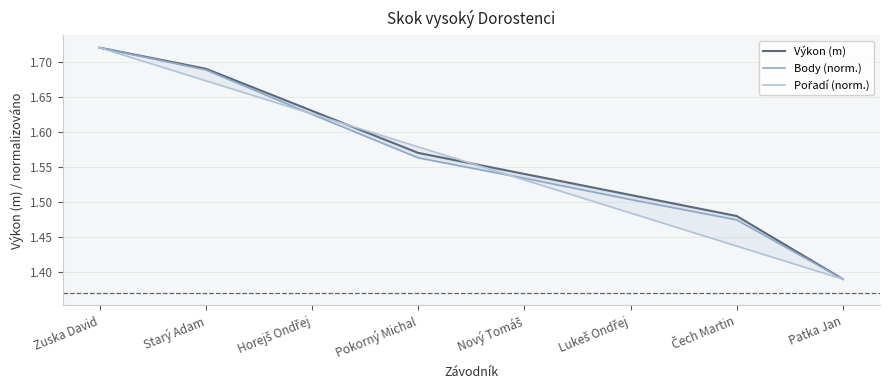

Which series changed the most between Starý Adam and Pokorný Michal?

Body (norm.)